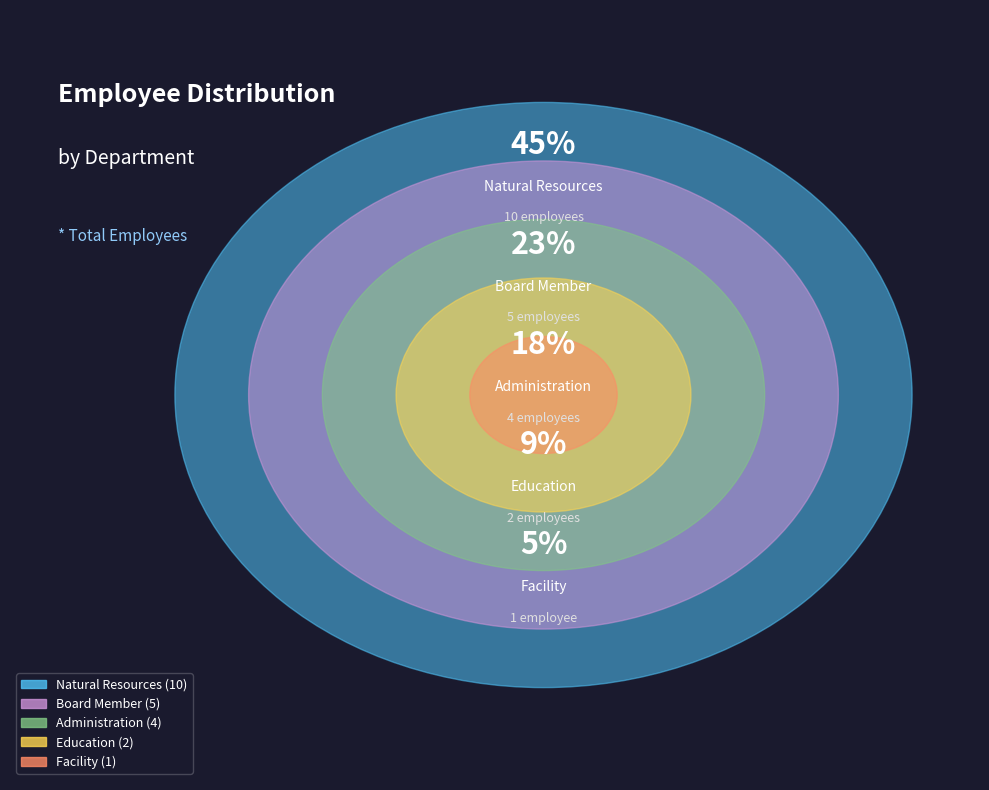

Does Education account for over 50% of the chart?

No